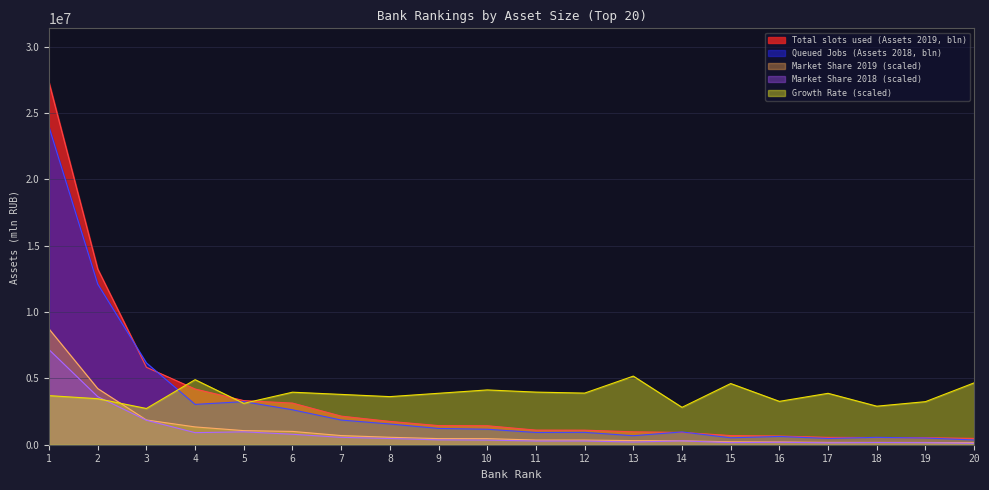

How many series are shown in this chart?

5